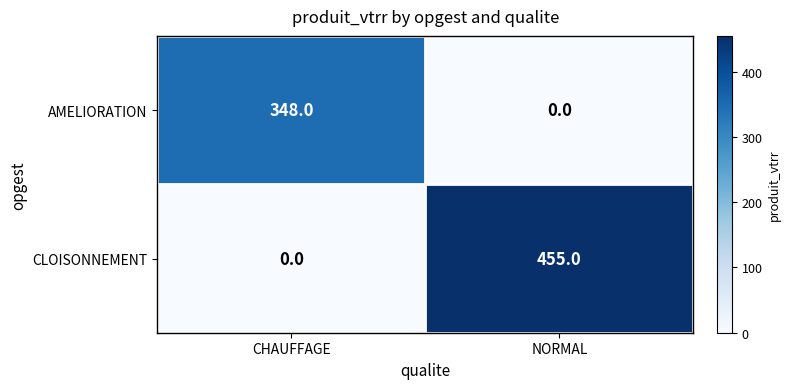

Is it true that CLOISONNEMENT equals 455 at NORMAL?

True